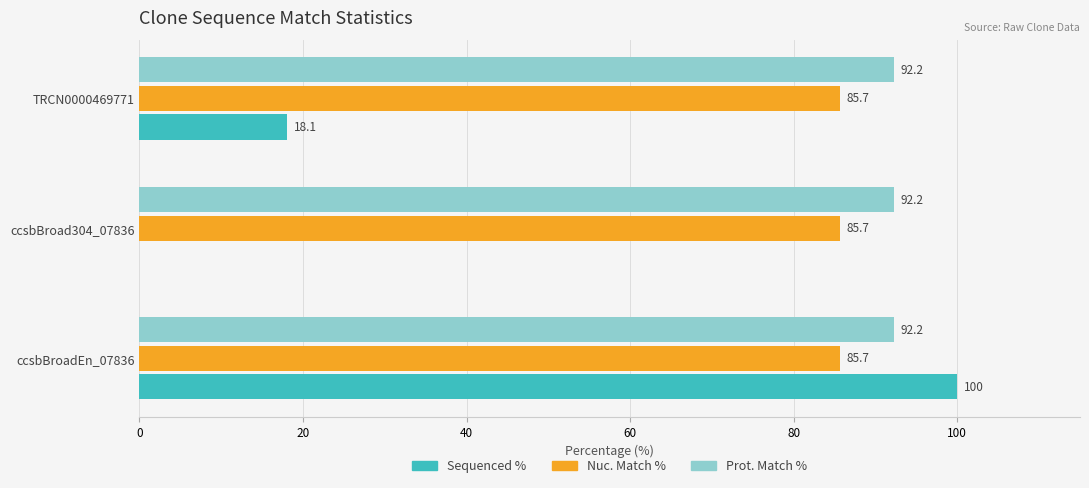

Count the number of categories in the chart.

3